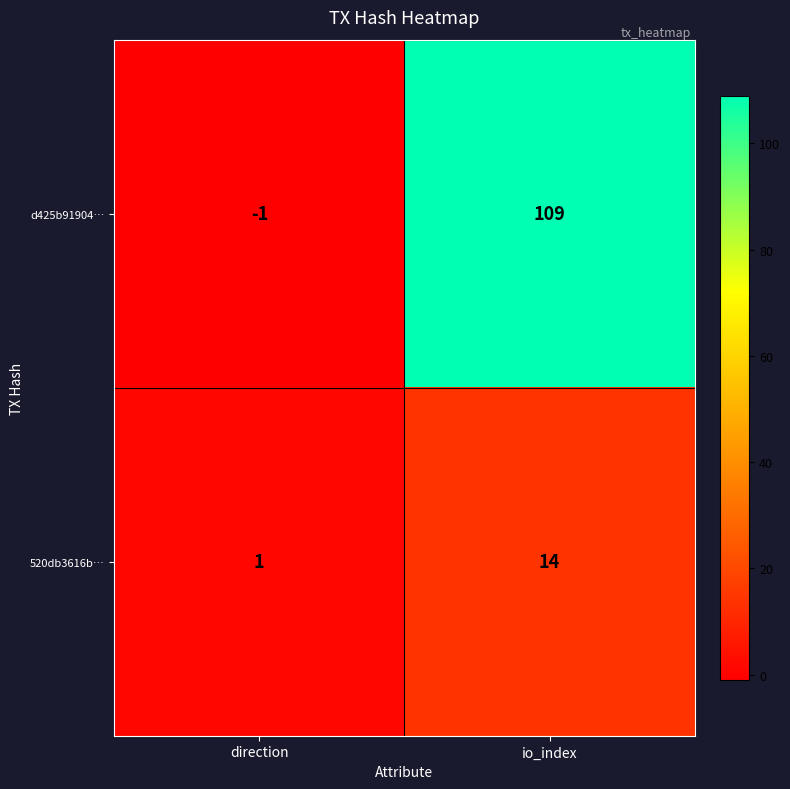

What is the spread (max minus min) of values at direction?

2